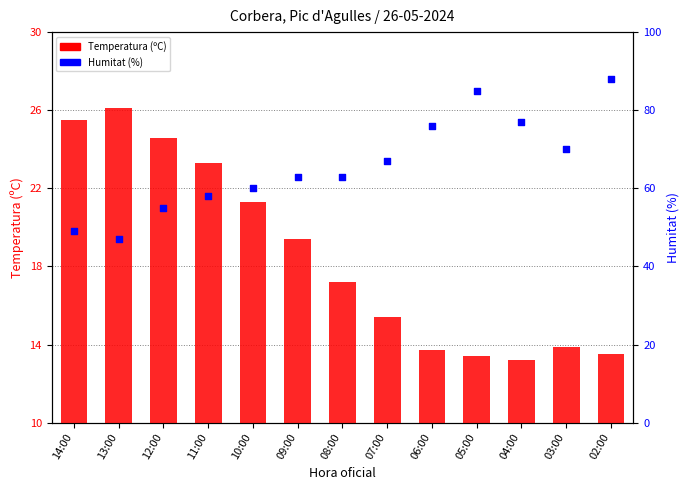

Which series has the largest total across all categories?

Humitat (%)